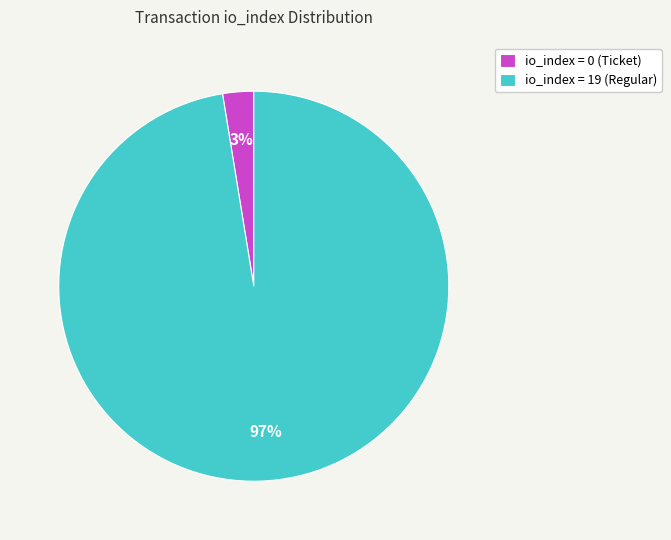

Which category has the biggest portion of the pie?

io_index = 19 (Regular)